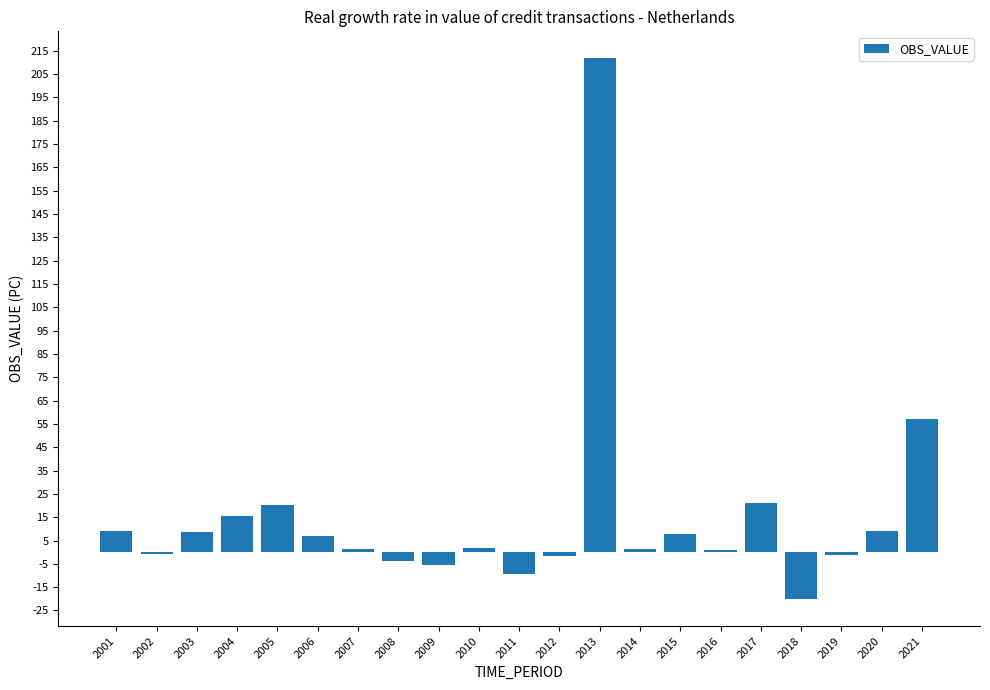

Is it true that the value at 2017 is 21.3?

True